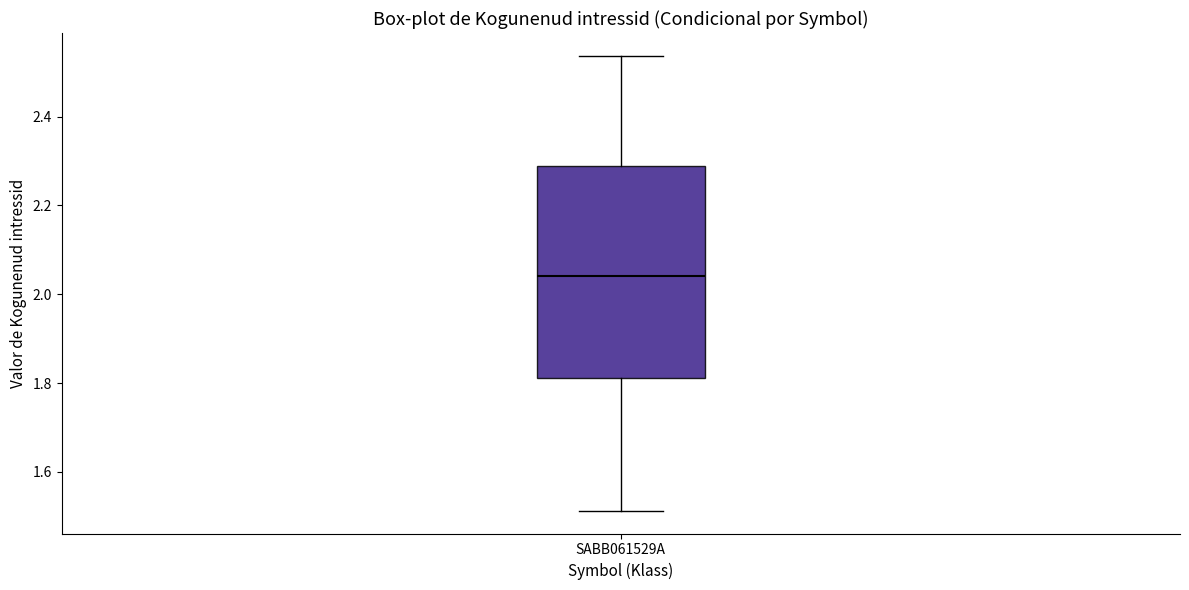

Read this box plot against the y-axis: the position of the median line, the range covered by the box, and the ends of both whiskers. The values are not printed on the chart, so give them approximately, as read against the axis.

median 2.04, box 1.82 to 2.28, whiskers 1.52 to 2.54